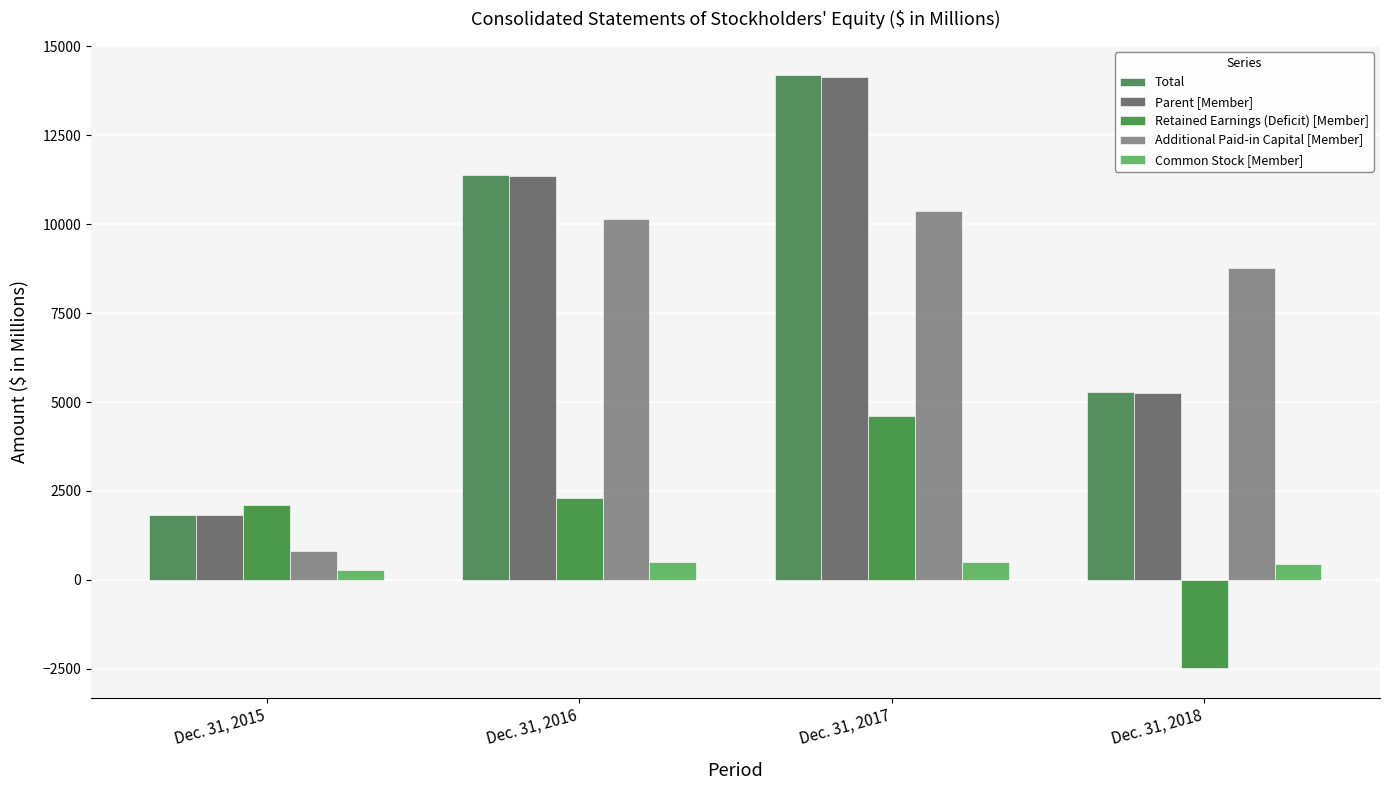

Which category has the lowest value in the Common Stock [Member] series?

Dec. 31, 2015